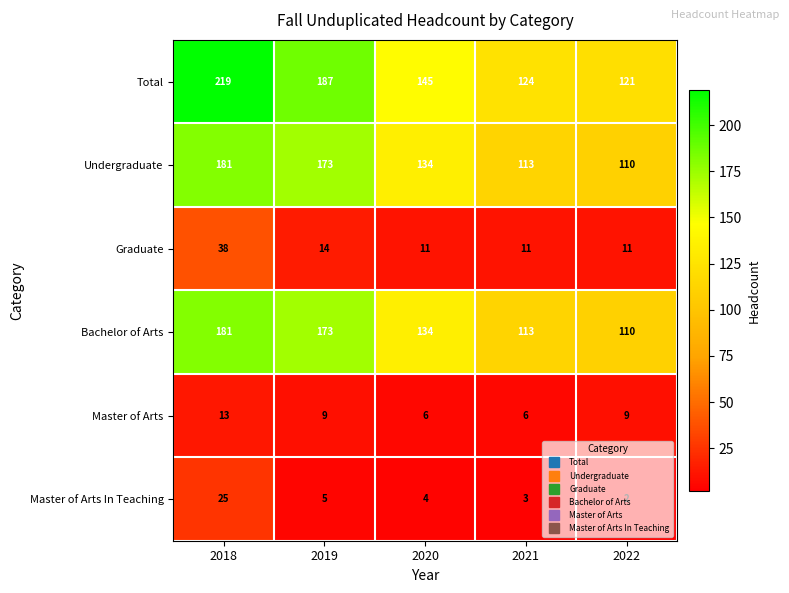

What is the difference between the second highest and second lowest values in the Master of Arts series?

3